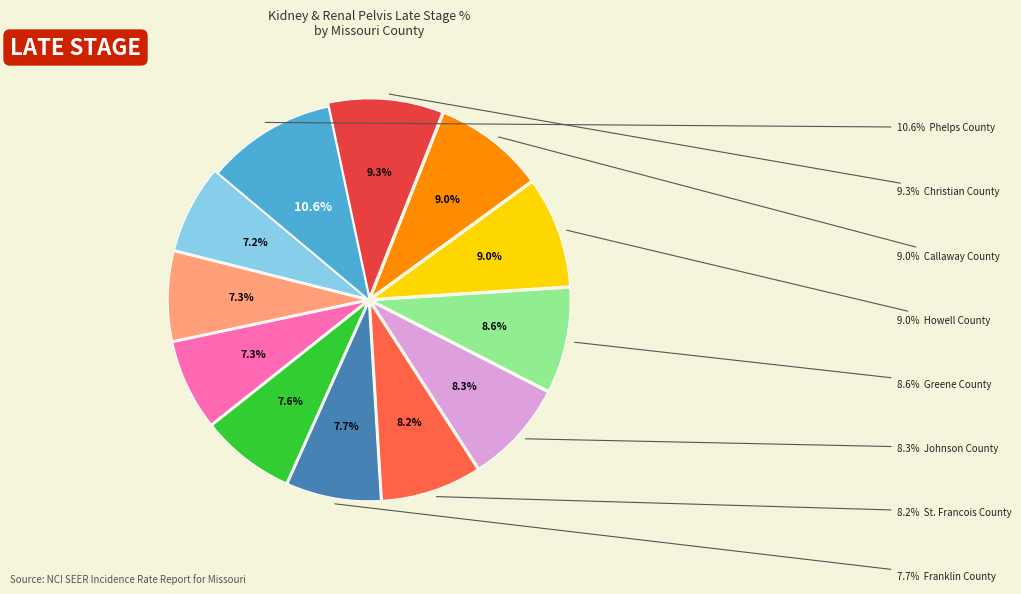

How many slices are in this pie chart?

12